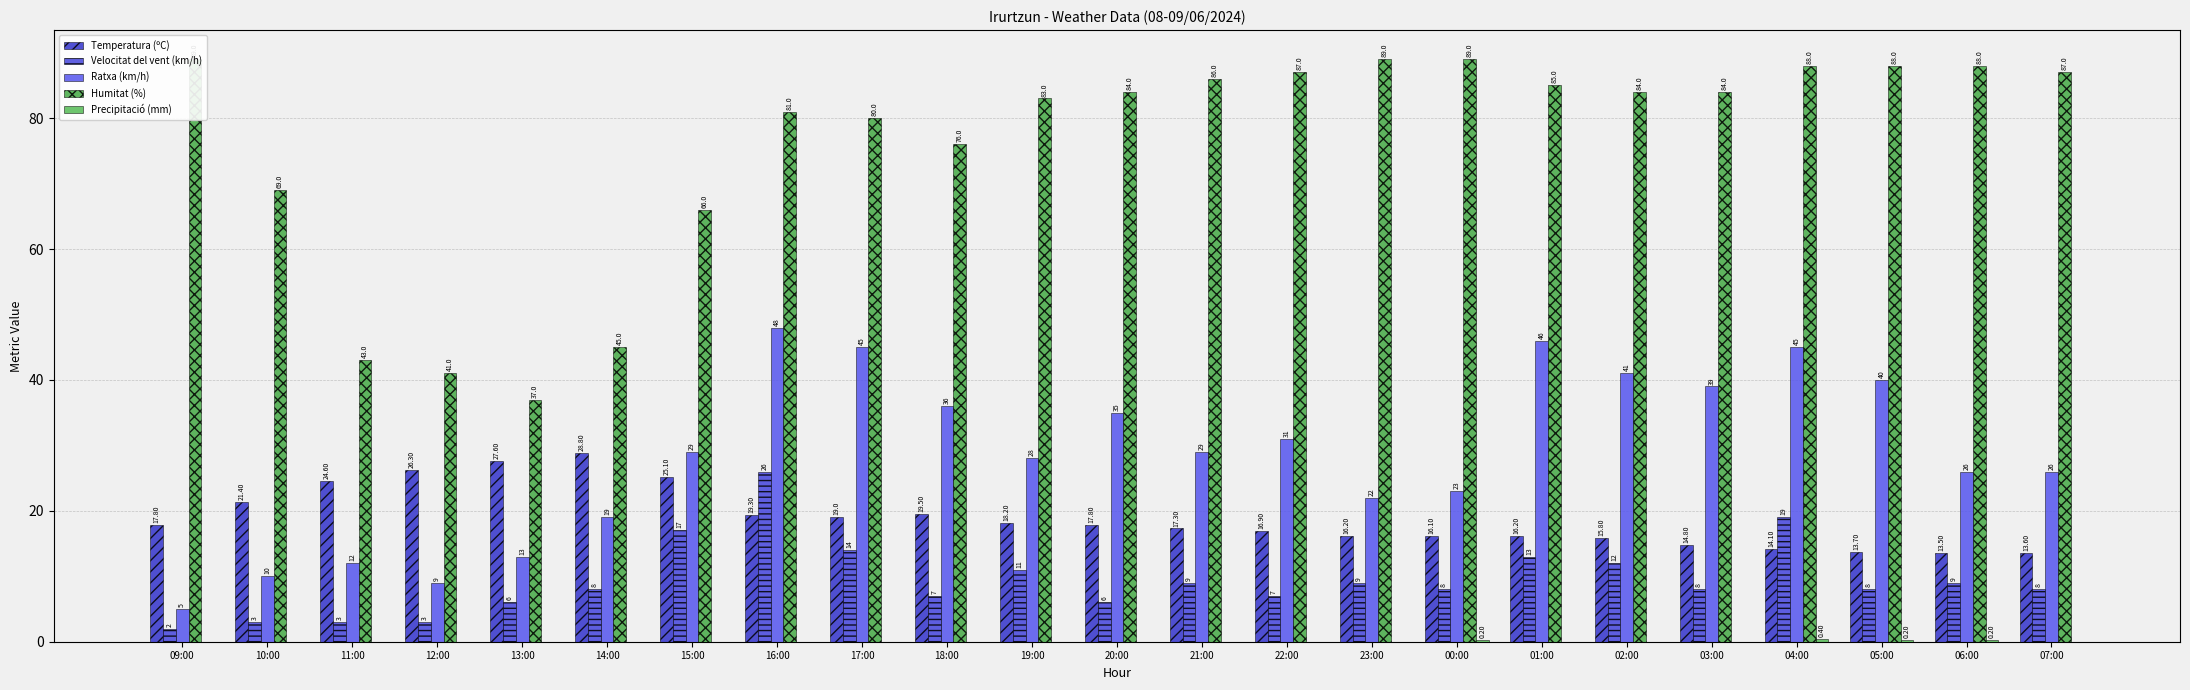

What are all the series names shown in the legend?

Temperatura (ºC), Velocitat del vent (km/h), Ratxa (km/h), Humitat (%), Precipitació (mm)